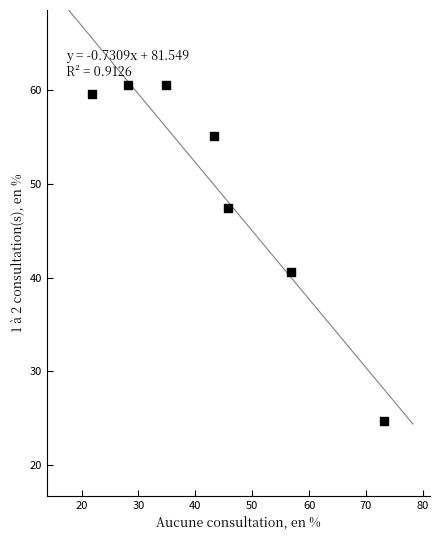

What is the average Y value?

49.8